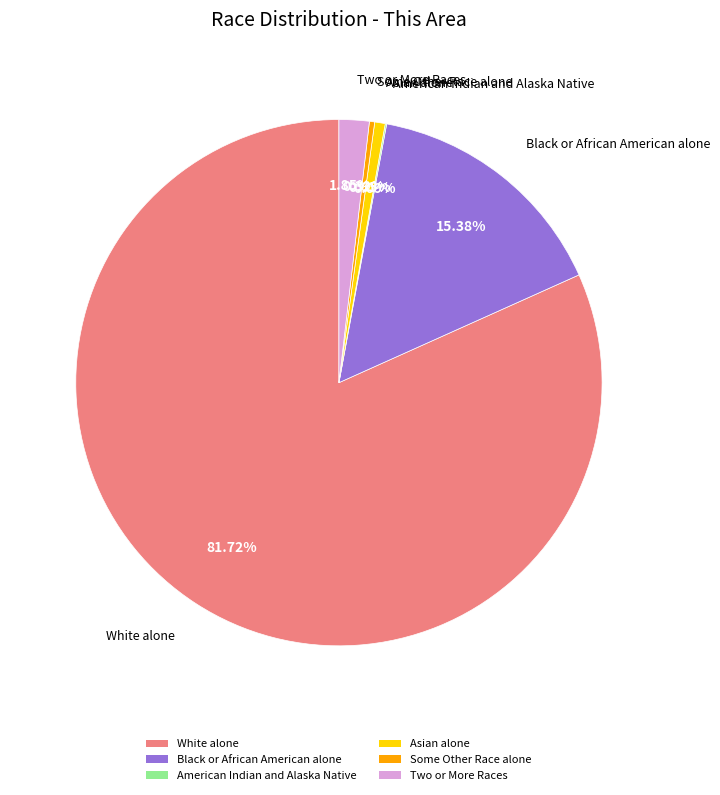

Between White alone and Two or More Races, which is larger?

White alone